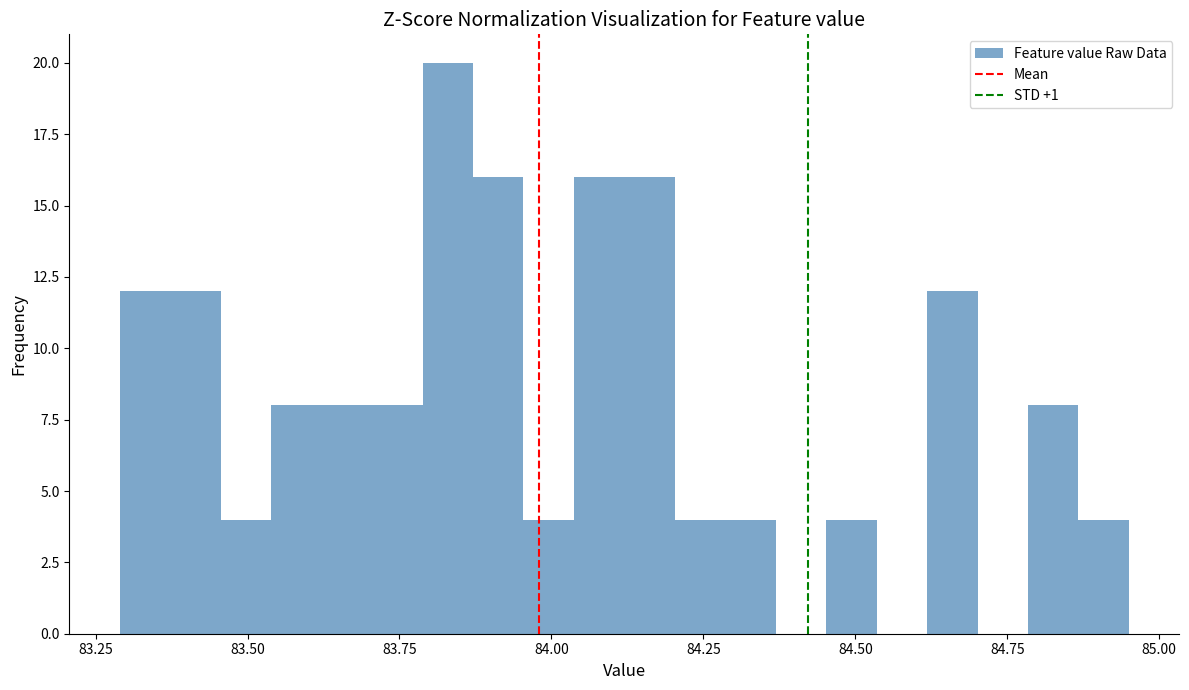

Around what value on the x-axis is the tallest bar? Give the approximate position of its centre, as read against the axis.

83.85